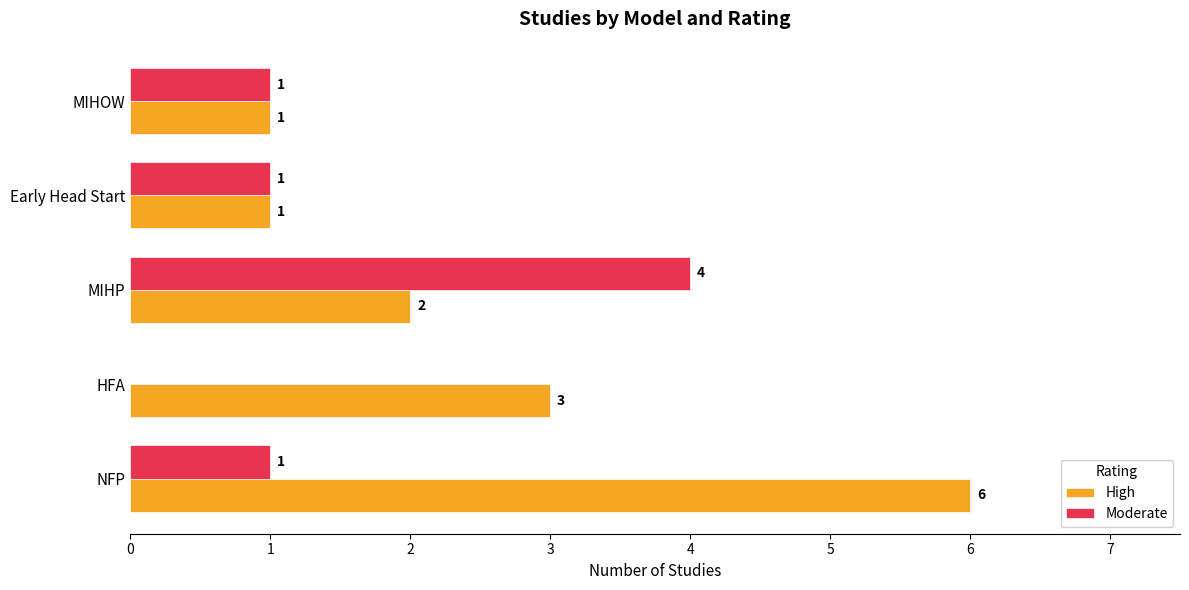

Count the number of categories in the chart.

5